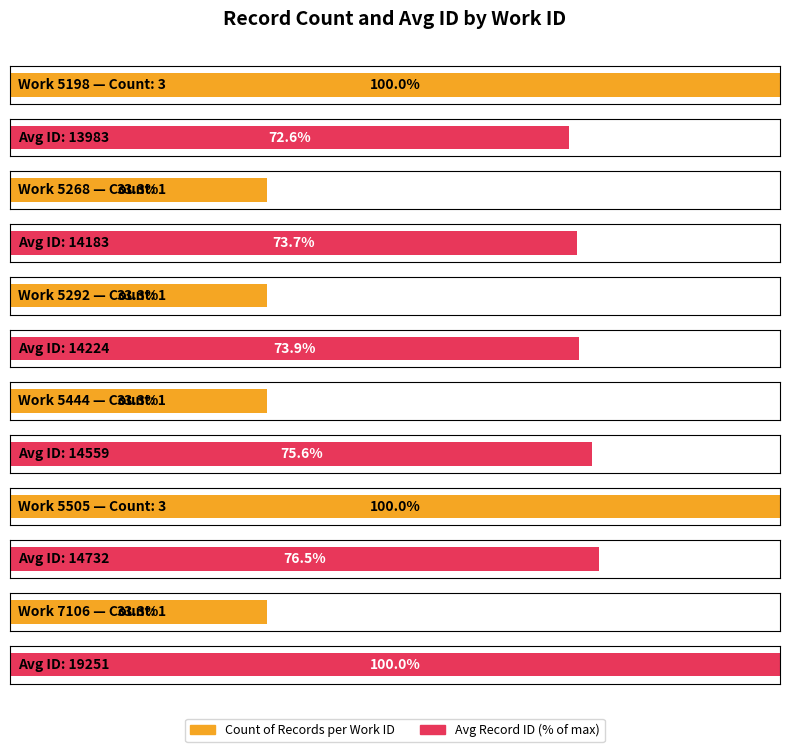

Is it true that work_id equals 2924 at 5292?

False